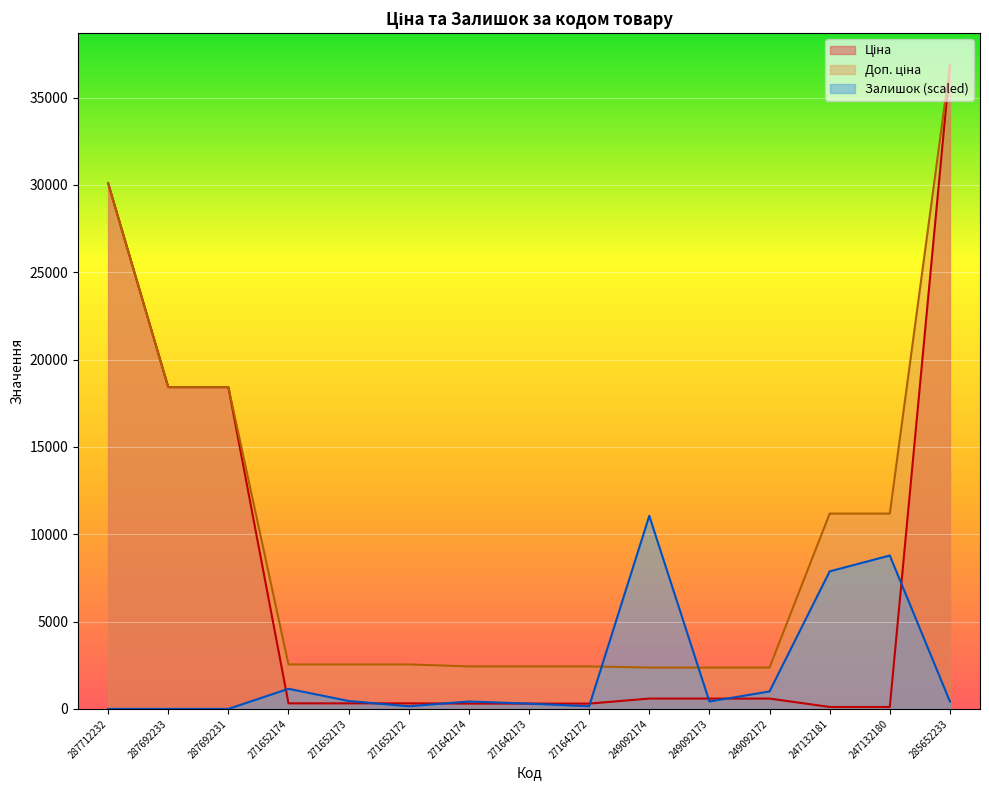

How many lines are shown in the chart?

3